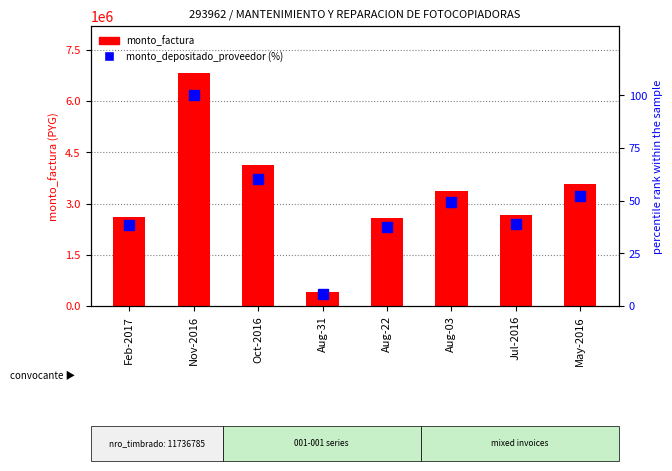

Which series changed the most between Oct-2016 and Aug-31?

monto_factura